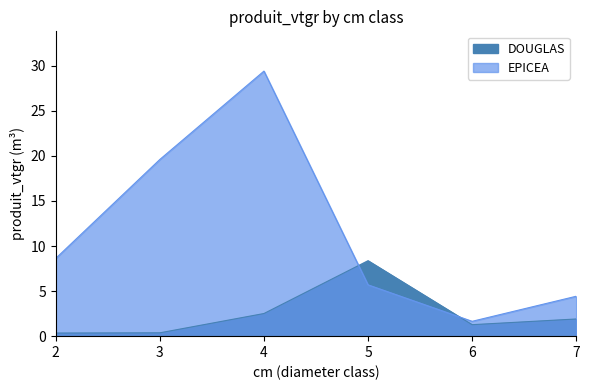

Between 6 and 7, which series saw the biggest shift?

EPICEA